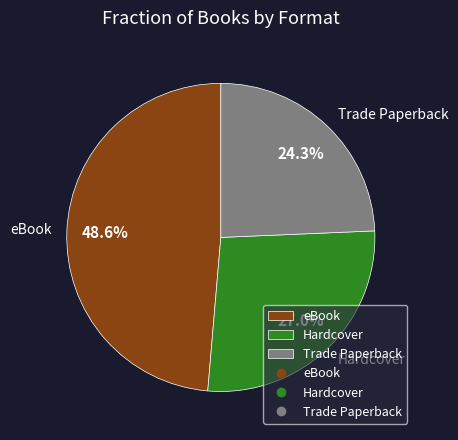

How many segments does this pie chart have?

3